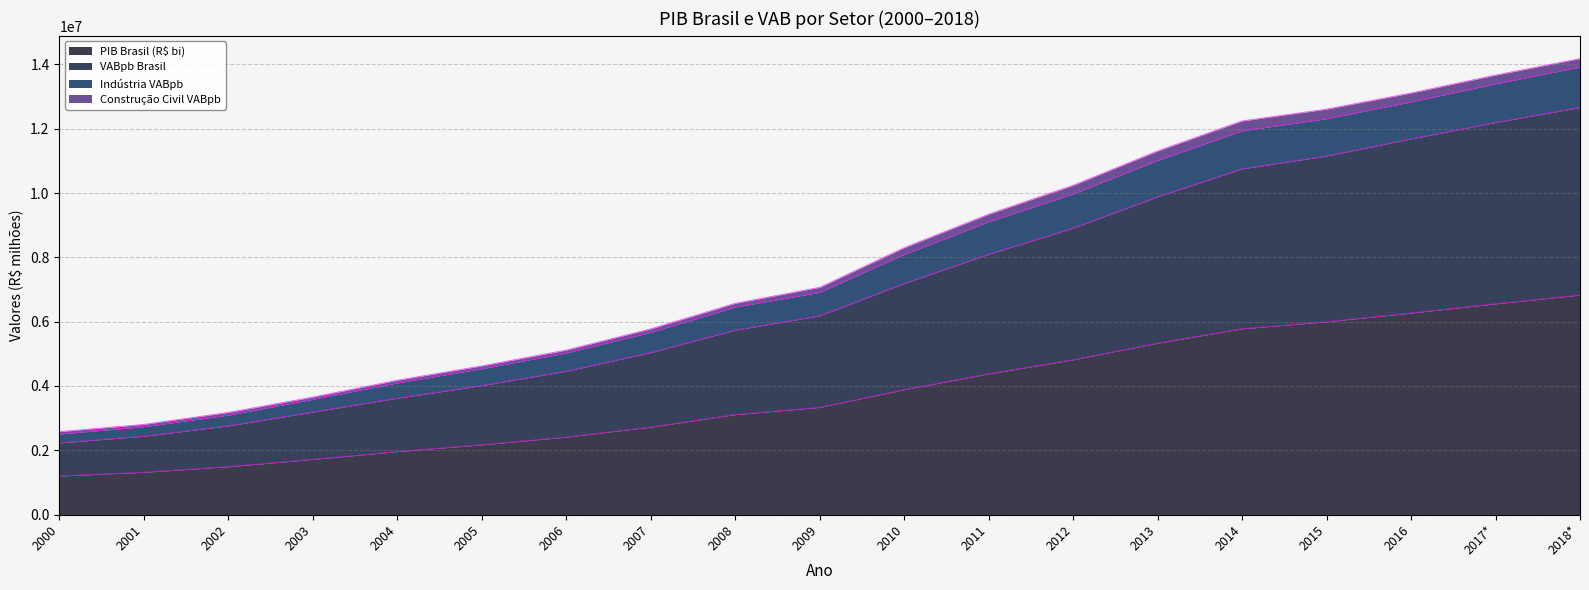

What is the lowest value of the PIB Brasil (R$ bi) series?

1199092.1